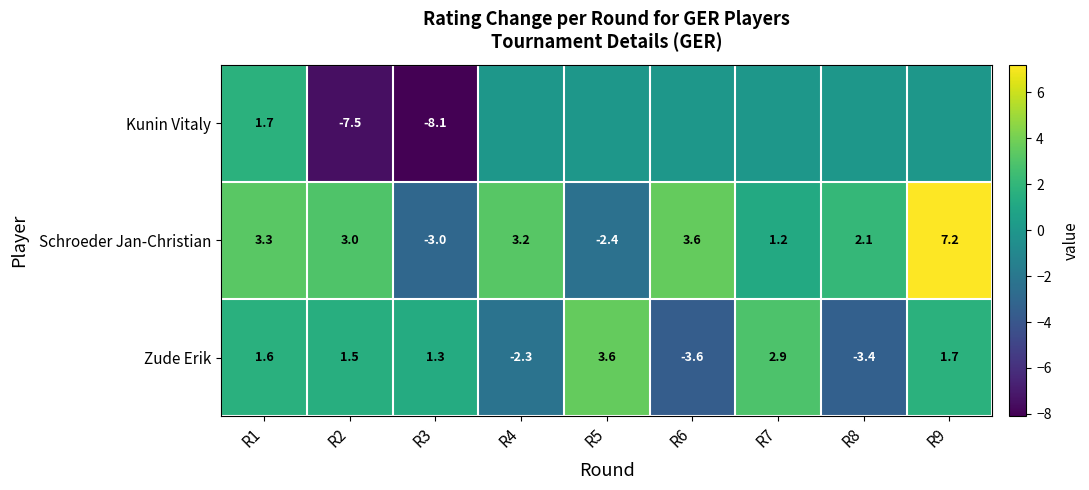

Which label corresponds to the smallest value in the chart?

R3